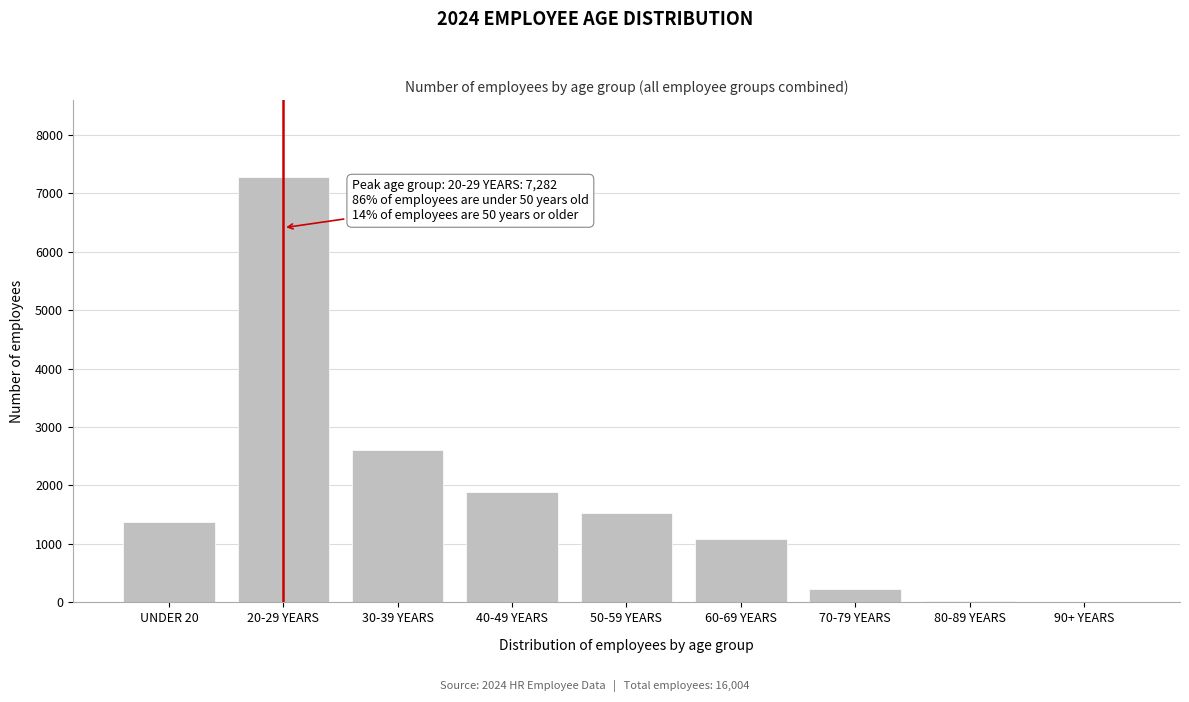

What is the maximum value shown in the chart?

7282